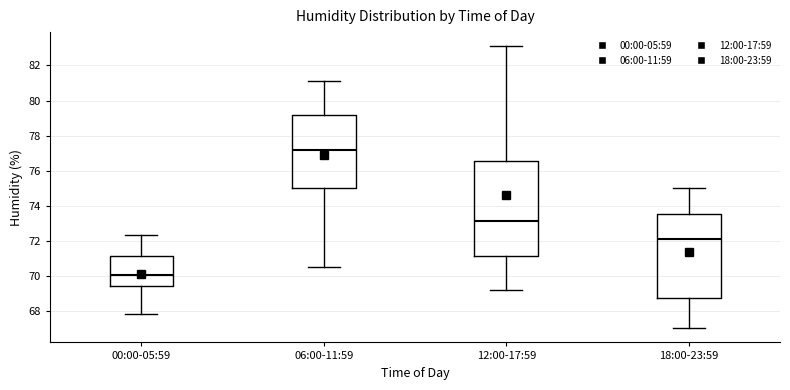

Comparing the boxes themselves (not the whiskers), which one is the tallest?

12:00-17:59